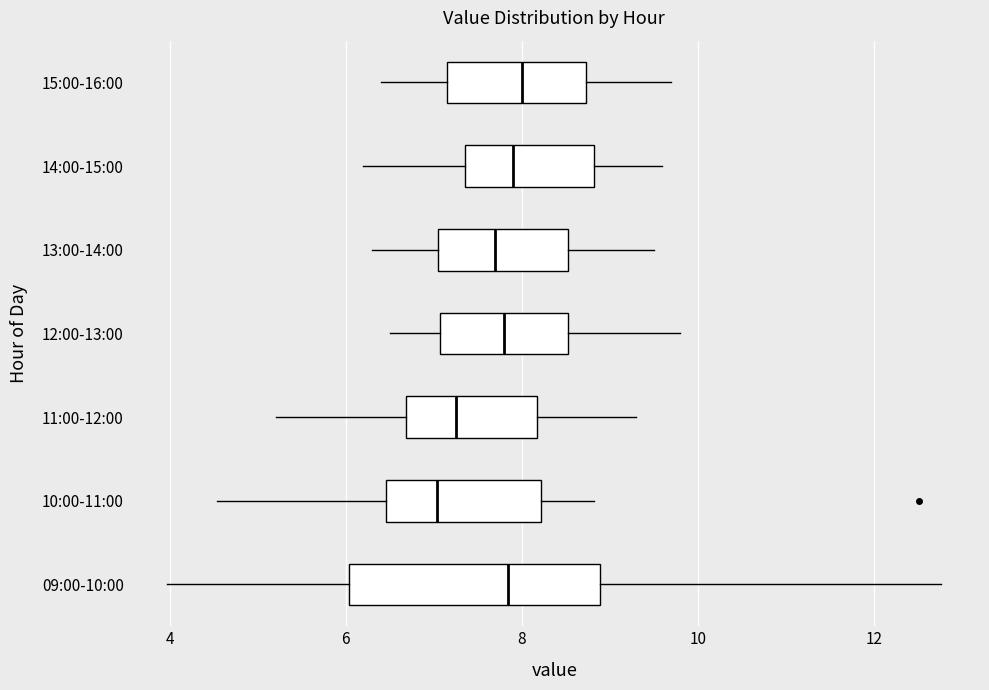

Which box is the widest, from its left edge to its right edge?

09:00-10:00